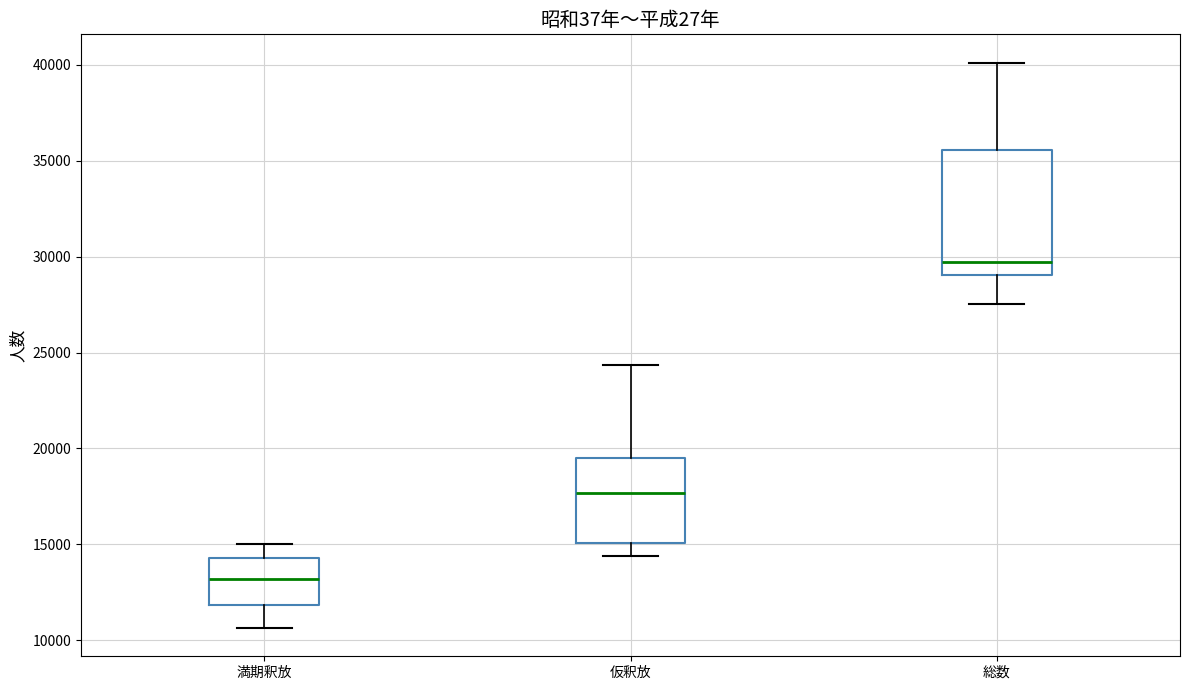

Which box's median line is the highest?

総数